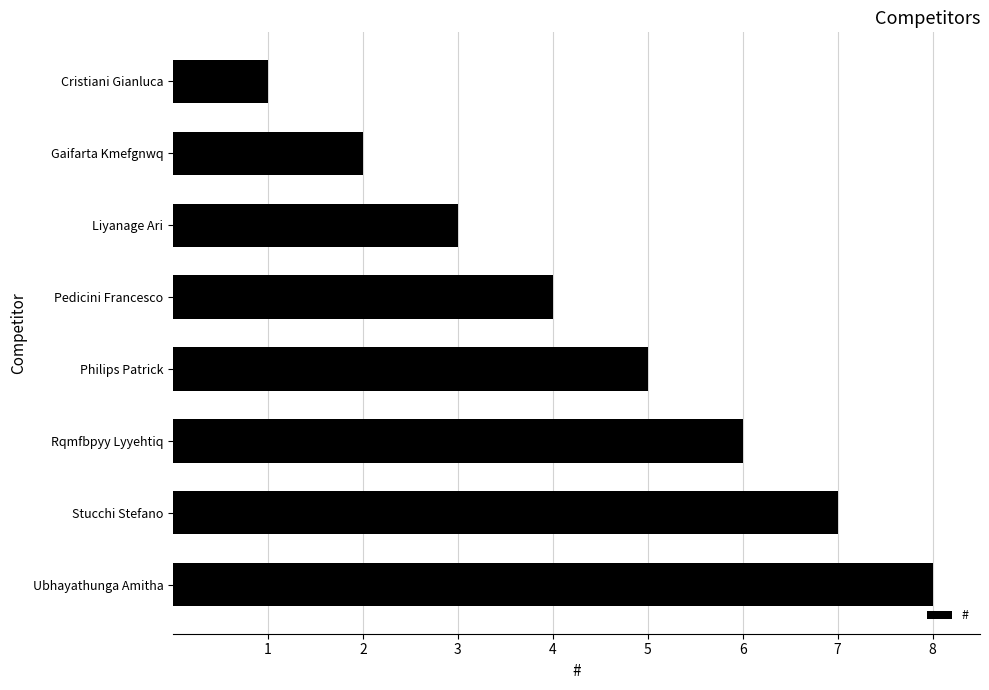

What is the difference between the maximum and minimum values?

7